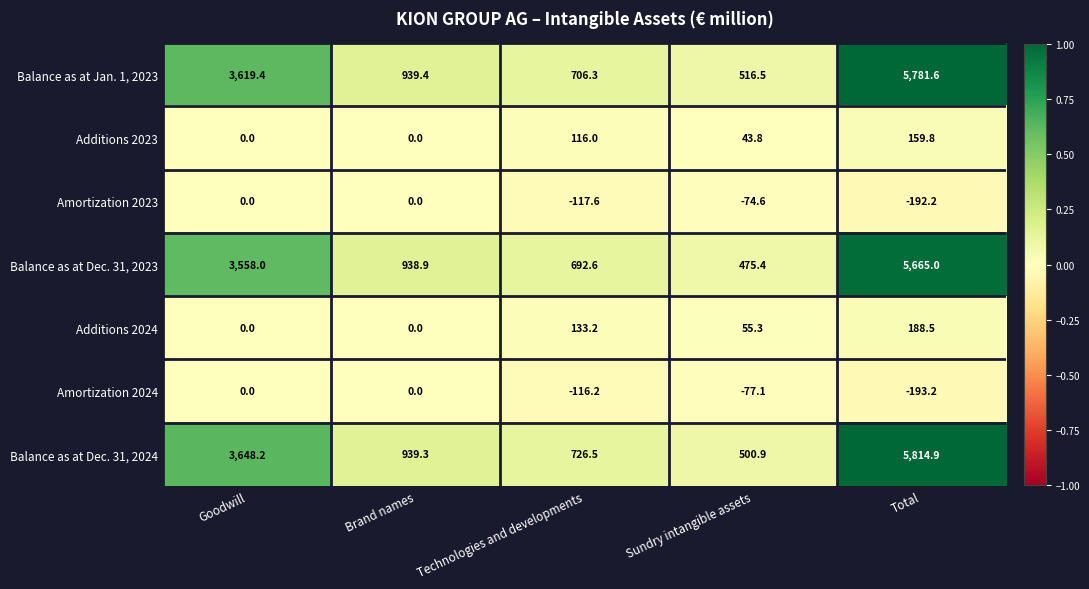

The value of Additions 2023 at Brand names is -111.3. True or false?

False